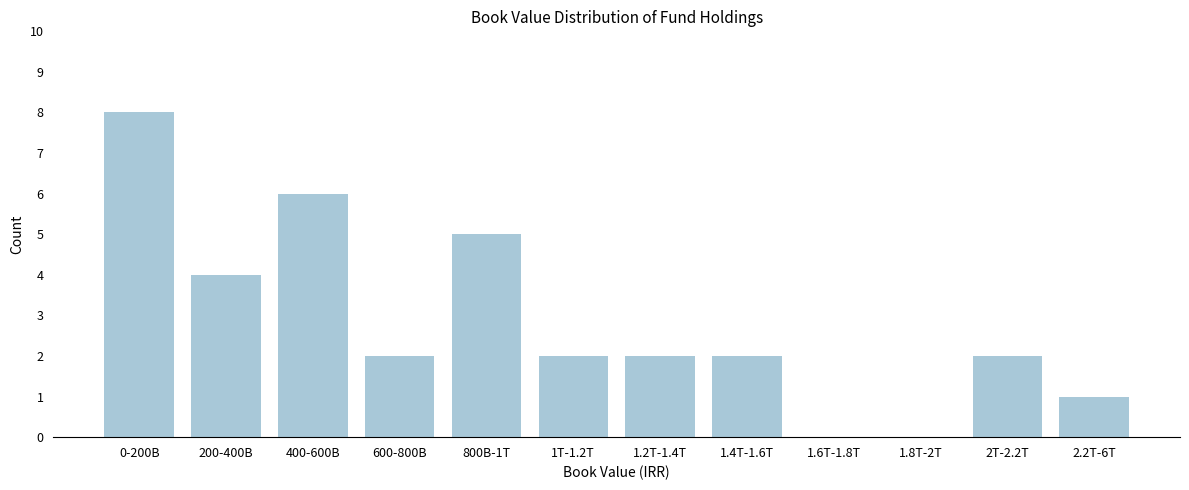

Reading left to right, list all the values displayed in this chart.

0-200B=8	200-400B=4	400-600B=6	600-800B=2	800B-1T=5	1T-1.2T=2	1.2T-1.4T=2	1.4T-1.6T=2	1.6T-1.8T=0	1.8T-2T=0	2T-2.2T=2	2.2T-6T=1